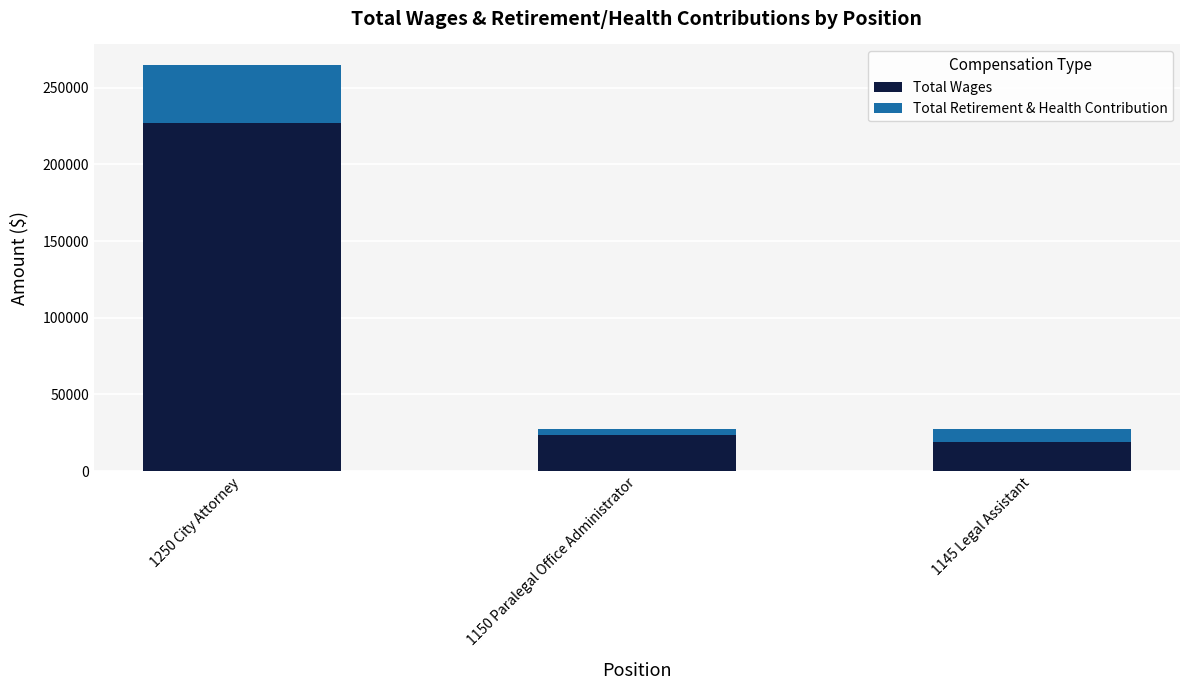

How many data points in Total Wages are less than 23489?

1